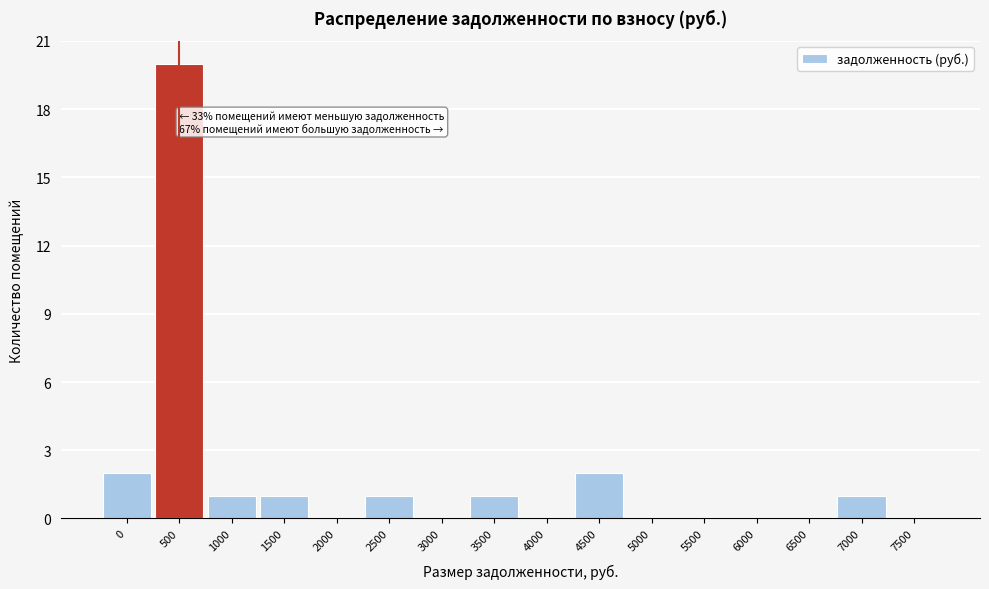

Reading left to right, extract all data points from this chart.

0=2	500=20	1000=1	1500=1	2000=0	2500=1	3000=0	3500=1	4000=0	4500=2	5000=0	5500=0	6000=0	6500=0	7000=1	7500=0